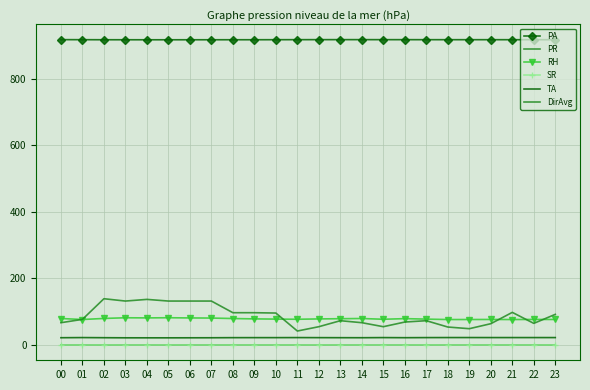

Reading left to right, extract all data points from this chart.

PA: 917.0	916.9	916.7	916.7	916.7	916.6	916.7	916.7	916.7	916.7	916.9	916.9	917.0	917.0	917.0	917.0	917.0	916.9	916.9	916.9	916.9	916.8	916.8	916.8
PR: 0.0	0.0	0.0	0.0	0.0	0.0	0.0	0.0	0.0	0.0	0.0	0.0	0.0	0.0	0.0	0.0	0.0	0.0	0.0	0.0	0.0	0.0	0.0	0.0
RH: 79.6	76.6	79.8	81.8	81.4	81.9	81.3	80.9	79.5	78.4	77.8	77.3	78.3	79.0	79.6	77.3	79.2	77.8	76.5	76.6	76.7	76.5	76.8	76.7
SR: 0.0	0.0	0.1	0.0	0.0	0.1	0.0	0.0	0.0	0.0	0.0	0.0	0.1	0.0	0.0	0.0	0.0	0.1	0.0	0.0	0.0	0.0	0.0	0.1
TA: 21.9	22.3	21.9	21.6	21.6	21.6	21.7	21.8	22.1	22.1	22.1	22.3	22.1	22.0	21.9	22.3	22.0	22.3	22.4	22.4	22.3	22.3	22.3	22.3
DirAvg: 67.0	77.0	139.0	132.0	137.0	132.0	132.0	132.0	97.0	97.0	96.0	42.0	55.0	73.0	67.0	55.0	69.0	73.0	54.0	49.0	64.0	98.0	65.0	92.0